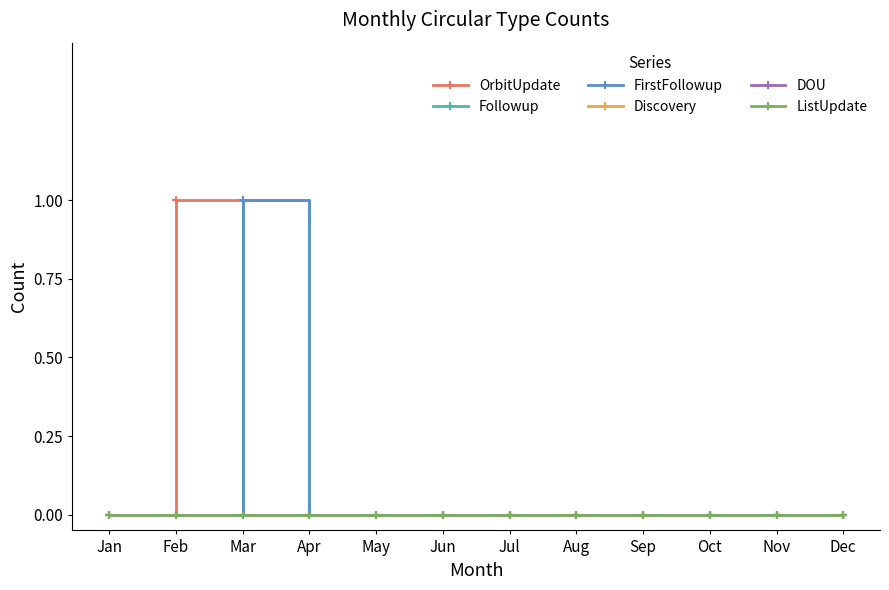

List the series in order of their peak value, lowest first.

Discovery, DOU, ListUpdate, OrbitUpdate, Followup, FirstFollowup